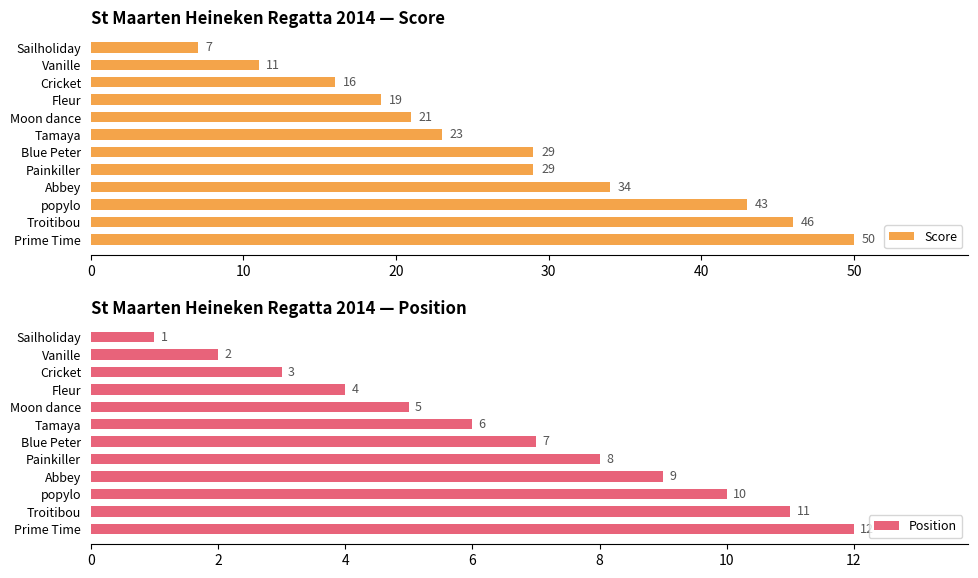

How many bars are there in each group?

2